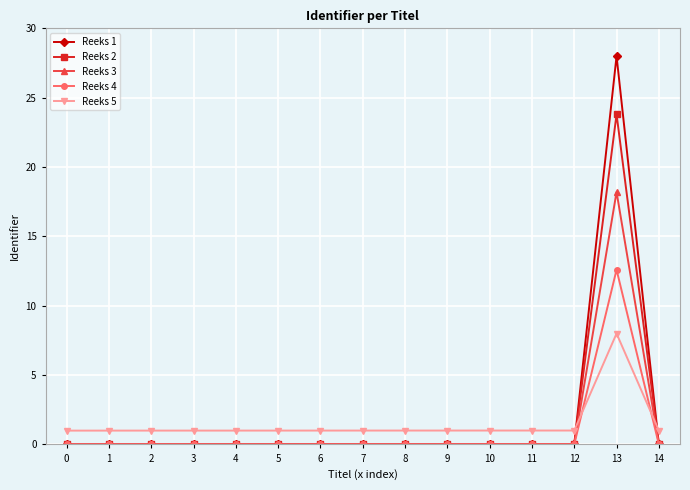

The Reeks 2 series shows 0.0 at 2. True or false?

True